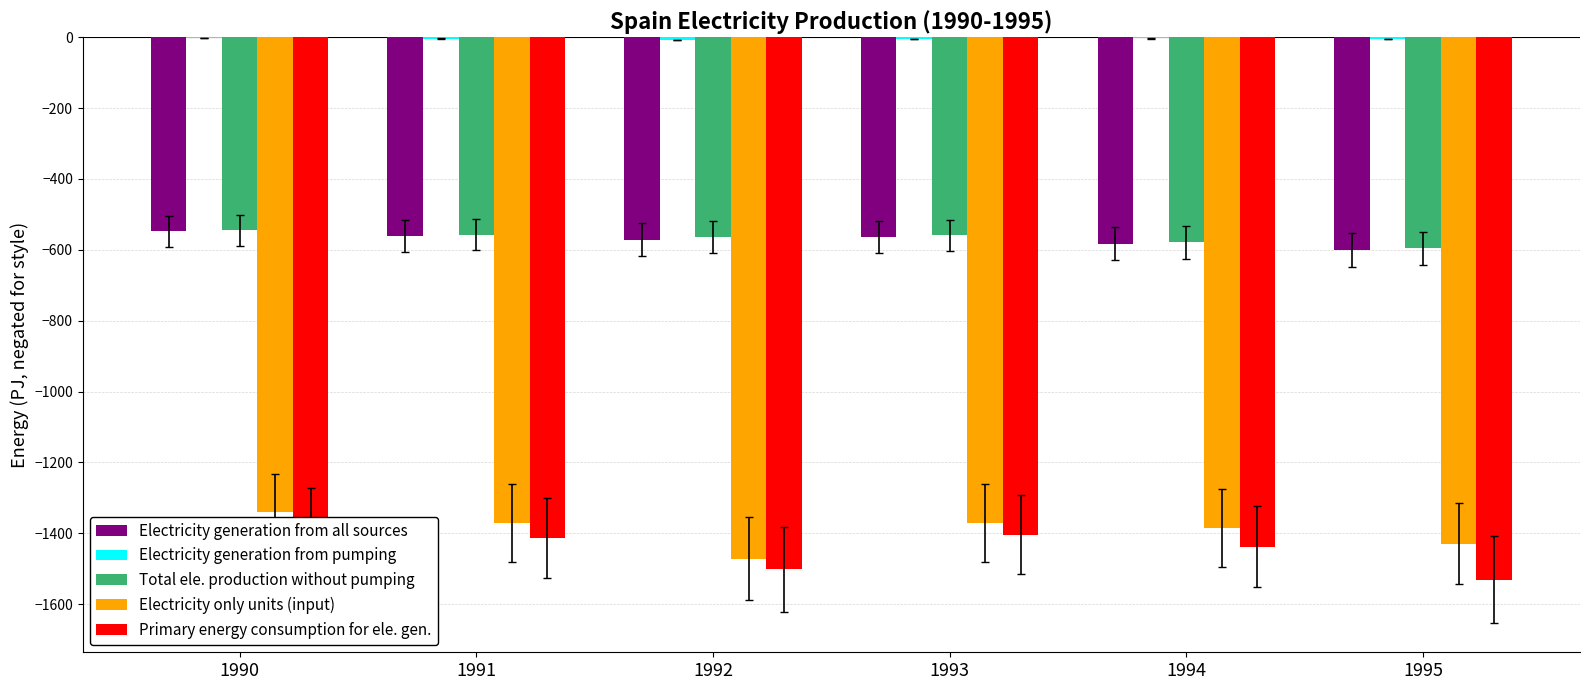

Reading left to right, list all the values displayed in this chart.

Electricity generation from all sources: 1990=-546.9	1991=-560.9	1992=-571.4	1993=-564.5	1994=-582.7	1995=-601.5
Electricity generation from pumping: 1990=-2.6	1991=-3.8	1992=-7.3	1993=-4.9	1994=-3.4	1995=-5.4
Total ele. production without pumping: 1990=-544.4	1991=-557.1	1992=-564.1	1993=-559.6	1994=-579.3	1995=-596.2
Electricity only units (input): 1990=-1339.2	1991=-1370.4	1992=-1471.4	1993=-1370.8	1994=-1384.6	1995=-1429.8
Primary energy consumption for ele. gen.: 1990=-1382.0	1991=-1413.2	1992=-1501.8	1993=-1403.8	1994=-1437.6	1995=-1530.7